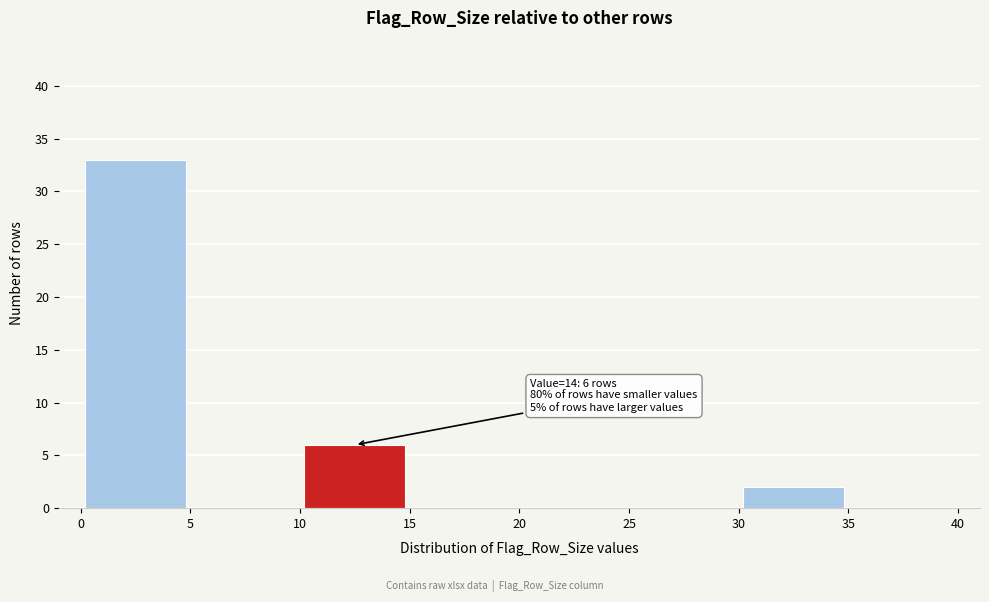

Which range on the x-axis has the tallest bar?

0 to 5